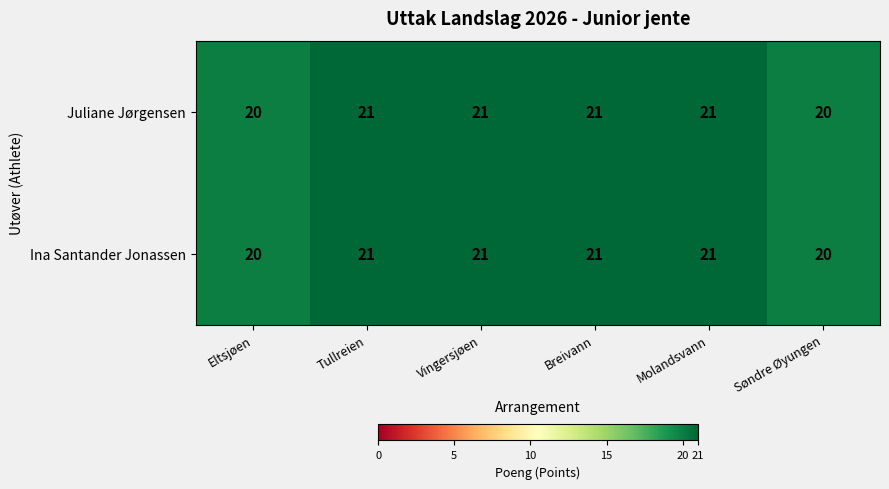

Reading left to right, extract all data points from this chart.

Juliane Jørgensen: 20	21	21	21	21	20
Ina Santander Jonassen: 20	21	21	21	21	20